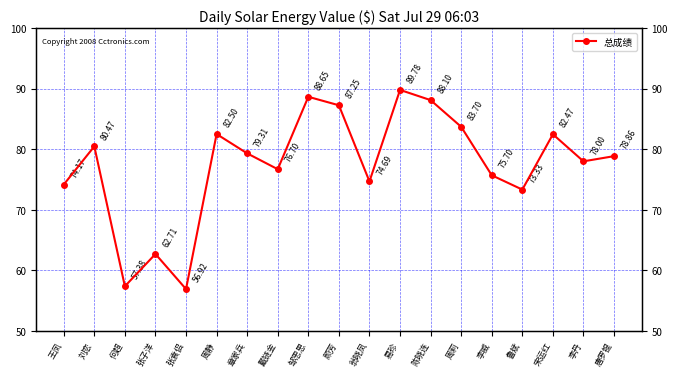

What is the difference between the maximum and minimum values?

32.9